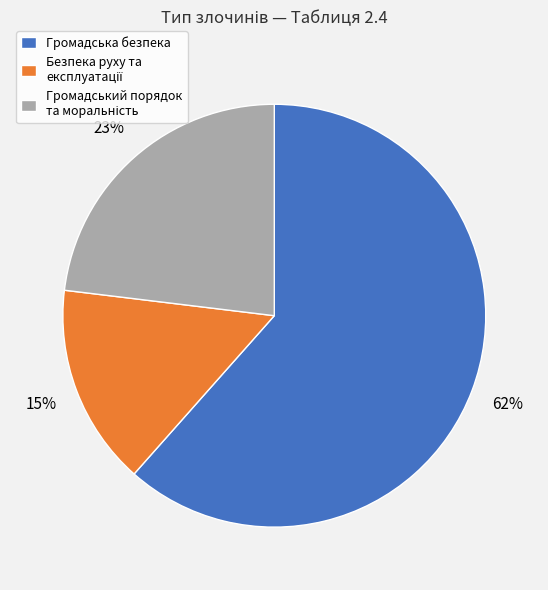

To the nearest percent, what is the average slice percentage?

33%